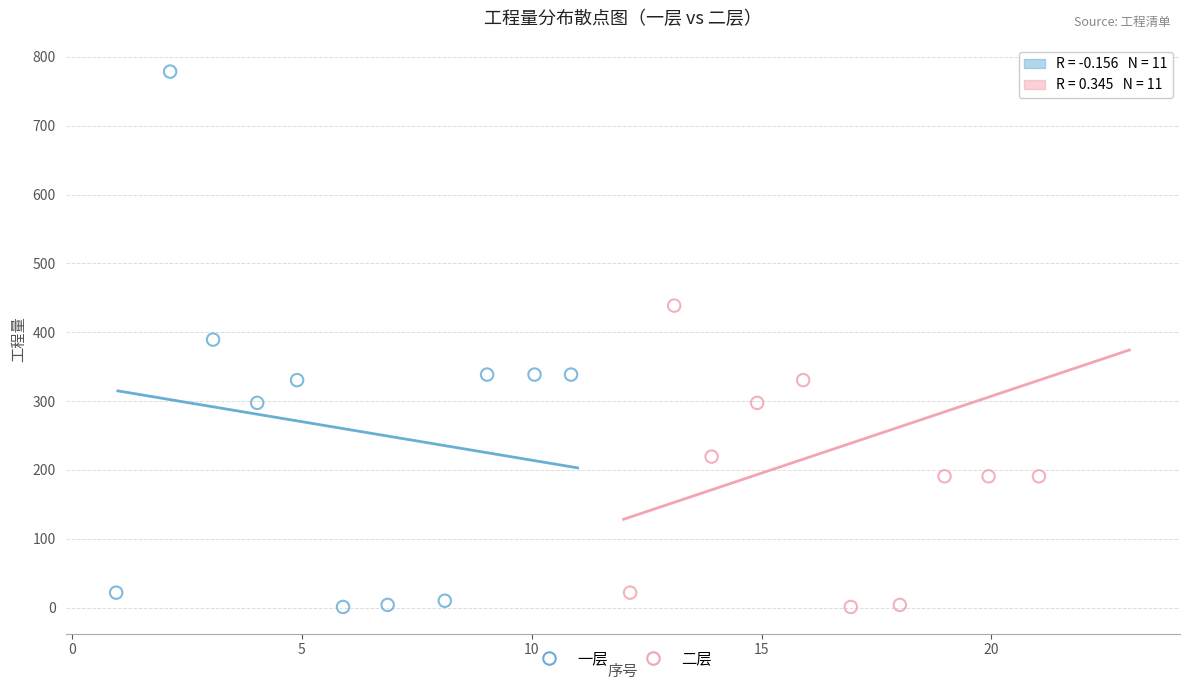

What are all the series names shown in the legend?

一层, 二层